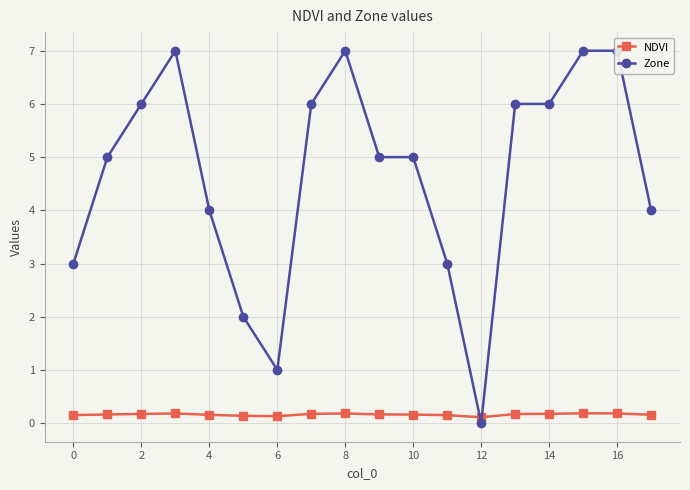

Count the number of data series in this chart.

2